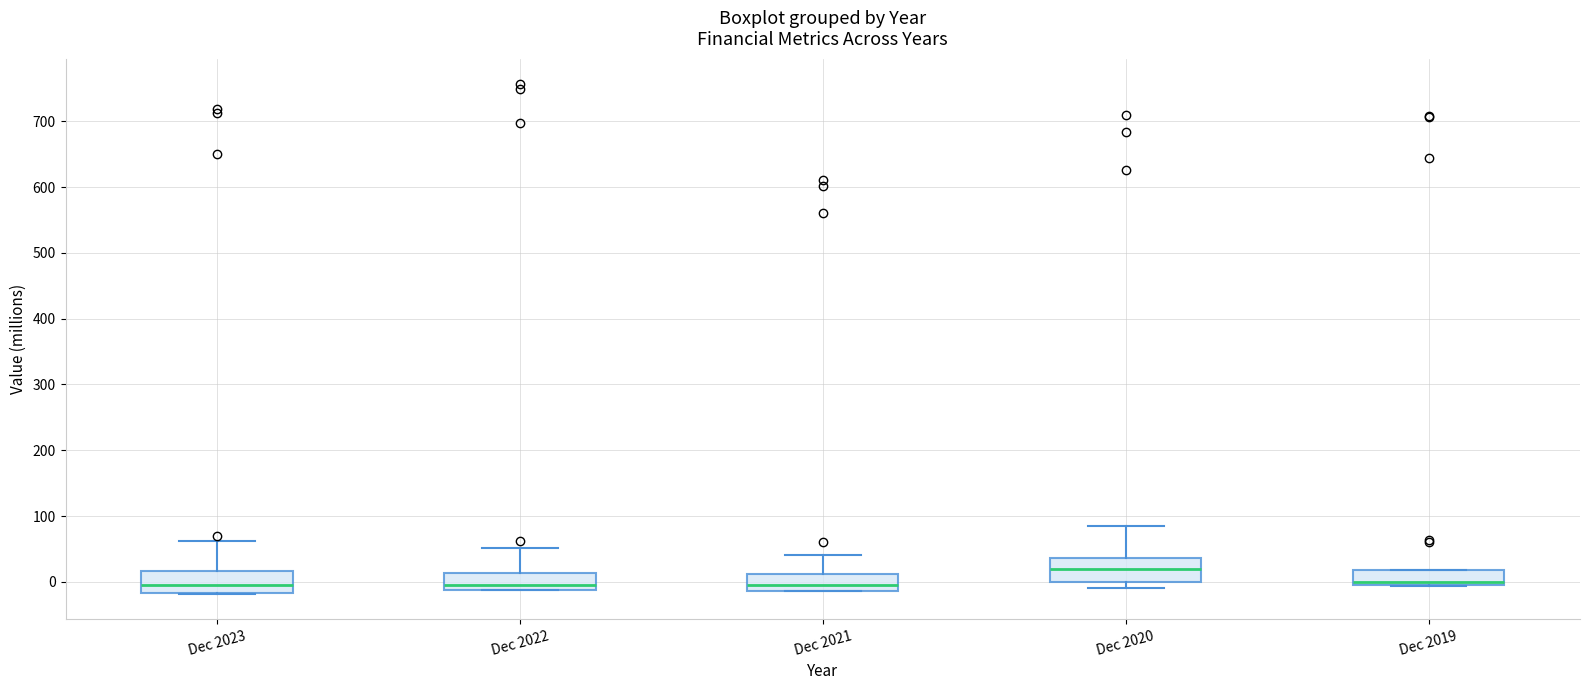

Where is the lower edge of the box for Dec 2022 on the y-axis? The values are not printed on the chart, so give them approximately, as read against the axis.

-10